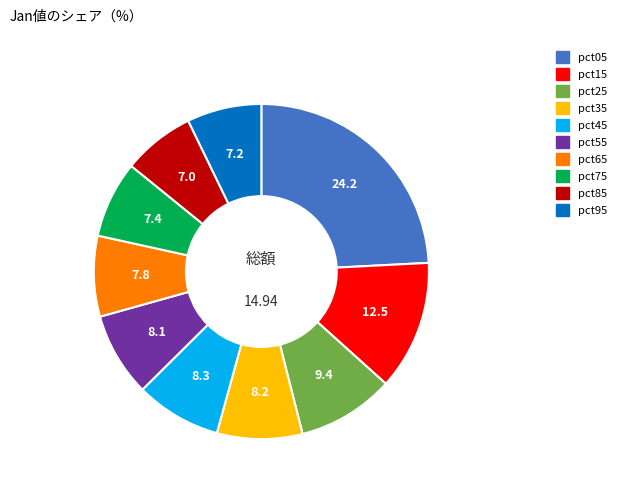

Is the sum of pct85 and pct45 greater than half?

No